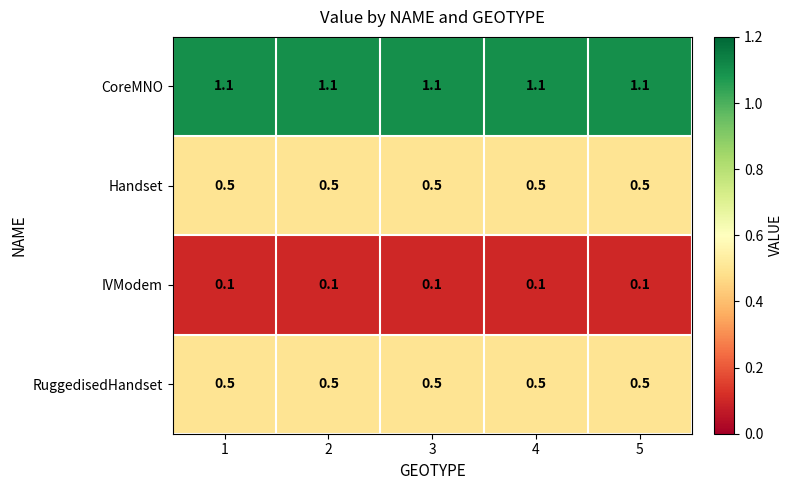

True or false: CoreMNO has a value of 1.1 at 3.

True